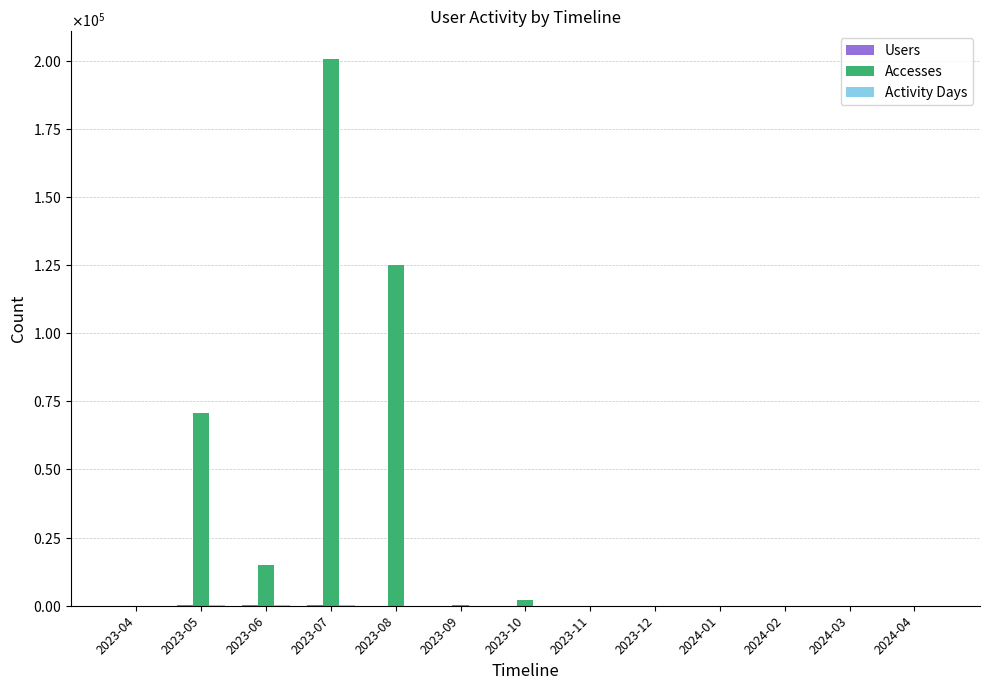

Does the chart contain stacked bars?

No